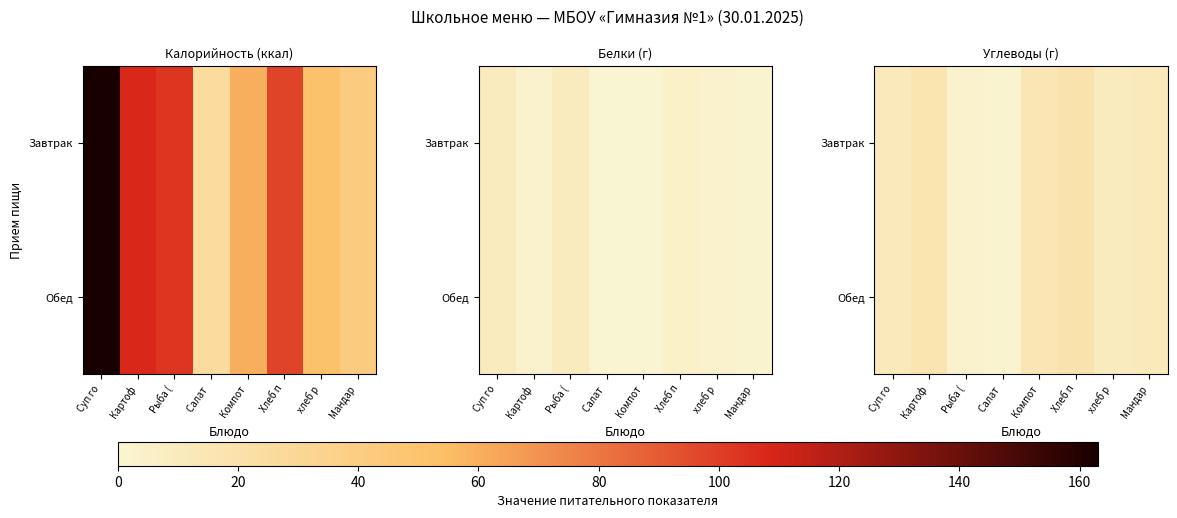

What is the average value of the Завтрак series?

11